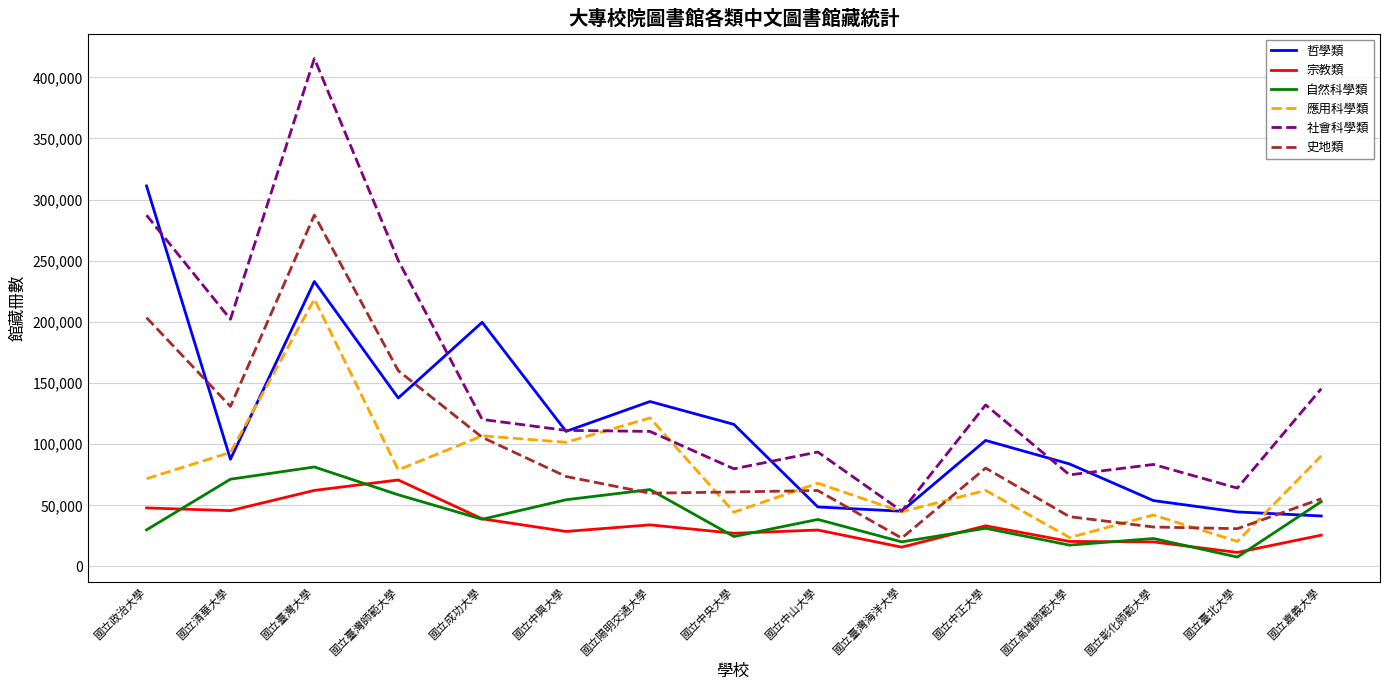

Which category has the highest value in the 哲學類 series?

國立政治大學